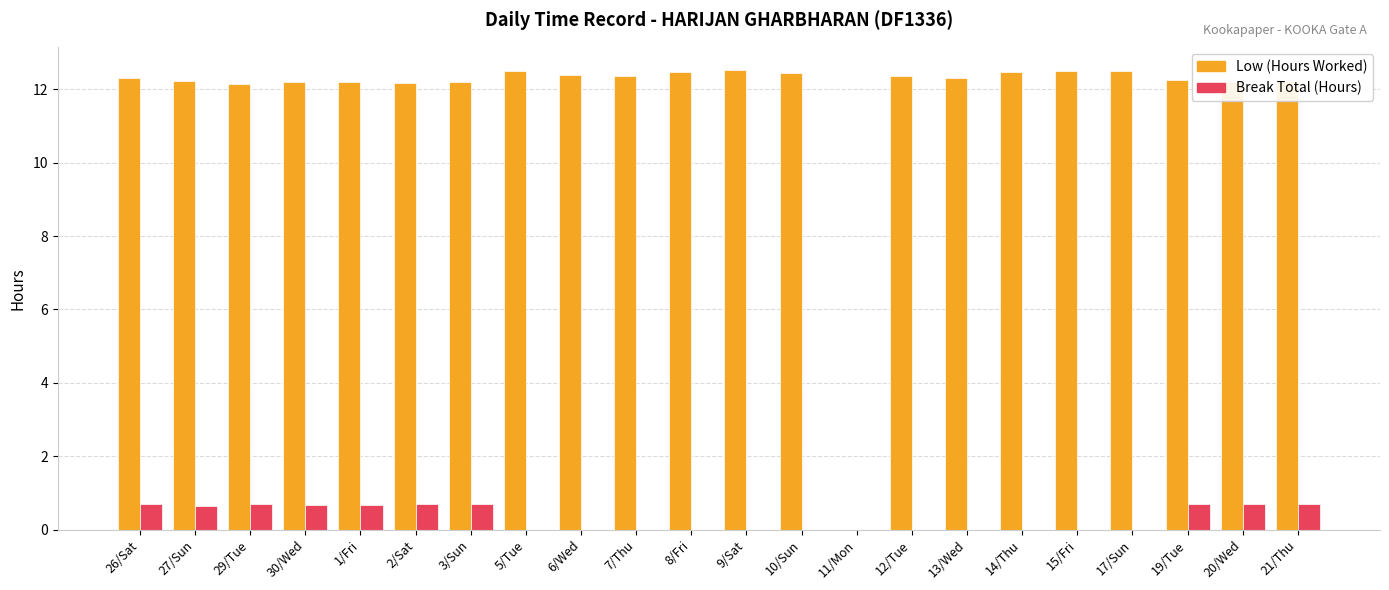

What is the maximum value shown in the chart?

12.5